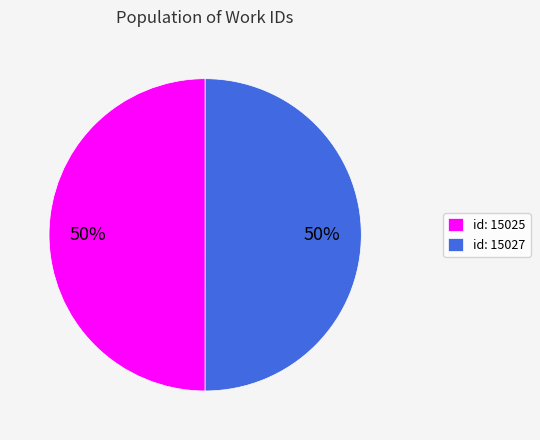

The id: 15027 slice represents 65% of the pie. True or false?

False